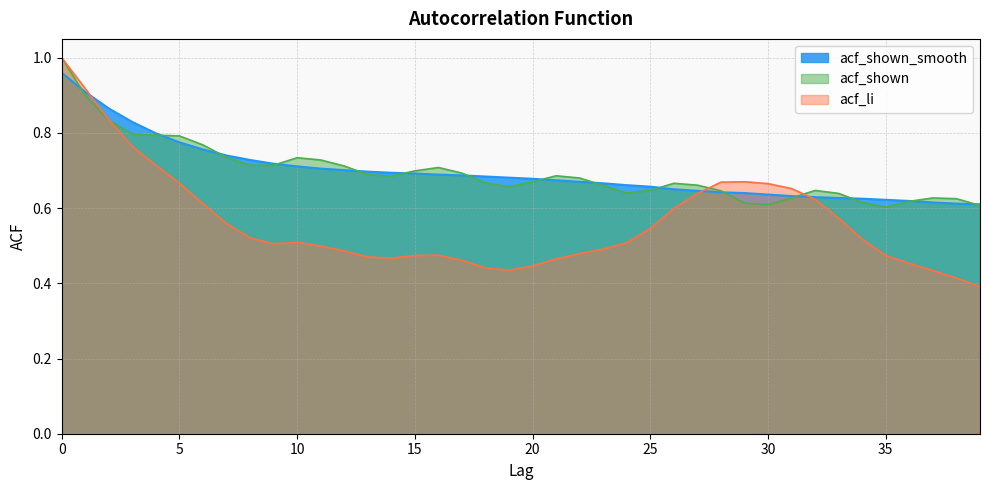

Reading left to right, what are all the values shown in this chart?

acf_shown_smooth: 1.0	0.9	0.9	0.8	0.8	0.8	0.8	0.7	0.7	0.7	0.7	0.7	0.7	0.7	0.7	0.7	0.7	0.7	0.7	0.7	0.7	0.7	0.7	0.7	0.7	0.7	0.7	0.6	0.6	0.6	0.6	0.6	0.6	0.6	0.6	0.6	0.6	0.6	0.6	0.6
acf_shown: 1.0	0.9	0.8	0.8	0.8	0.8	0.8	0.7	0.7	0.7	0.7	0.7	0.7	0.7	0.7	0.7	0.7	0.7	0.7	0.7	0.7	0.7	0.7	0.7	0.6	0.6	0.7	0.7	0.6	0.6	0.6	0.6	0.6	0.6	0.6	0.6	0.6	0.6	0.6	0.6
acf_li: 1.0	0.9	0.8	0.8	0.7	0.7	0.6	0.6	0.5	0.5	0.5	0.5	0.5	0.5	0.5	0.5	0.5	0.5	0.4	0.4	0.4	0.5	0.5	0.5	0.5	0.5	0.6	0.6	0.7	0.7	0.7	0.7	0.6	0.6	0.5	0.5	0.5	0.4	0.4	0.4